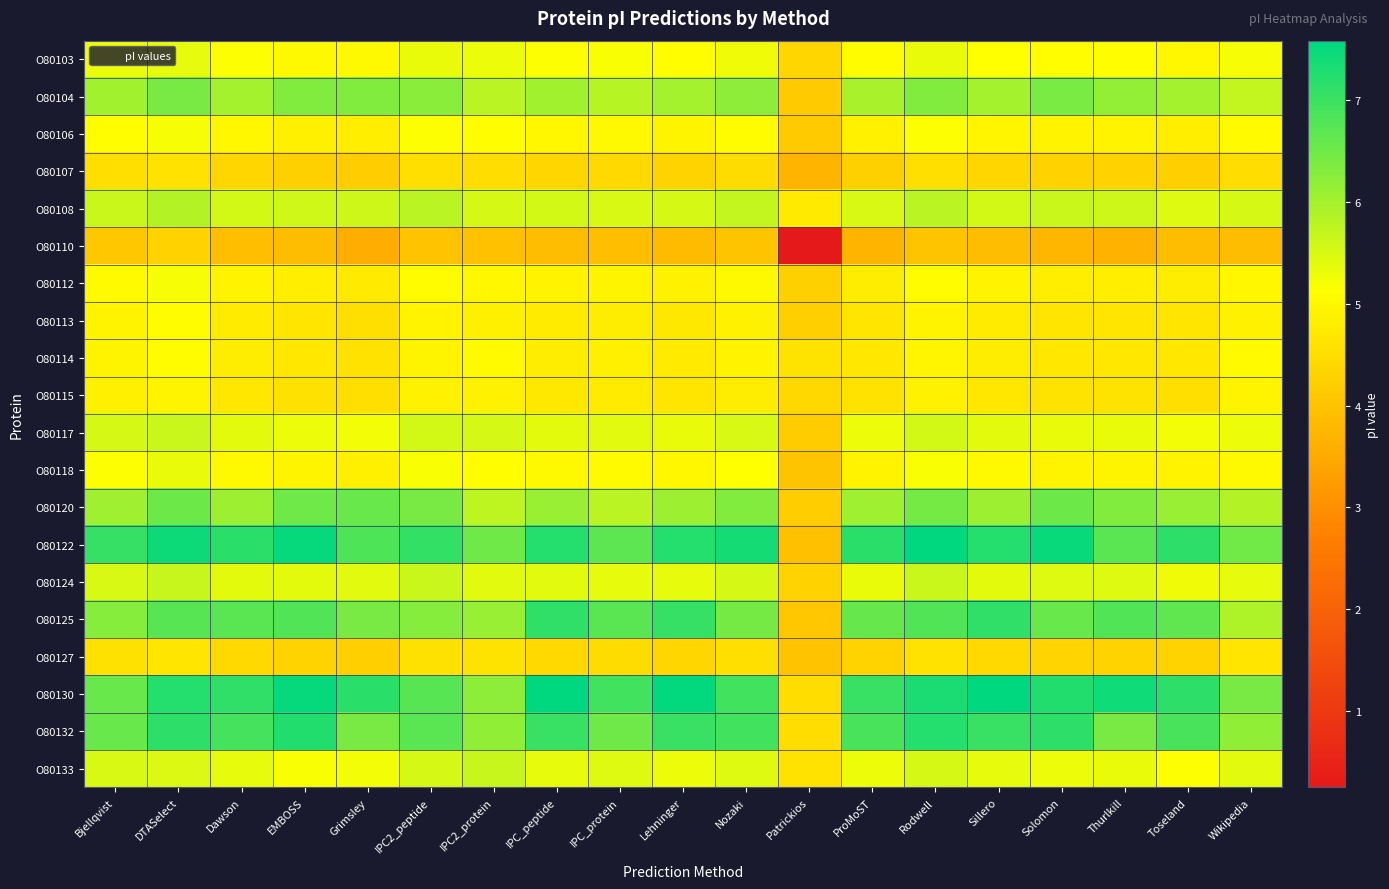

Which label corresponds to the smallest value in the chart?

Patrickios